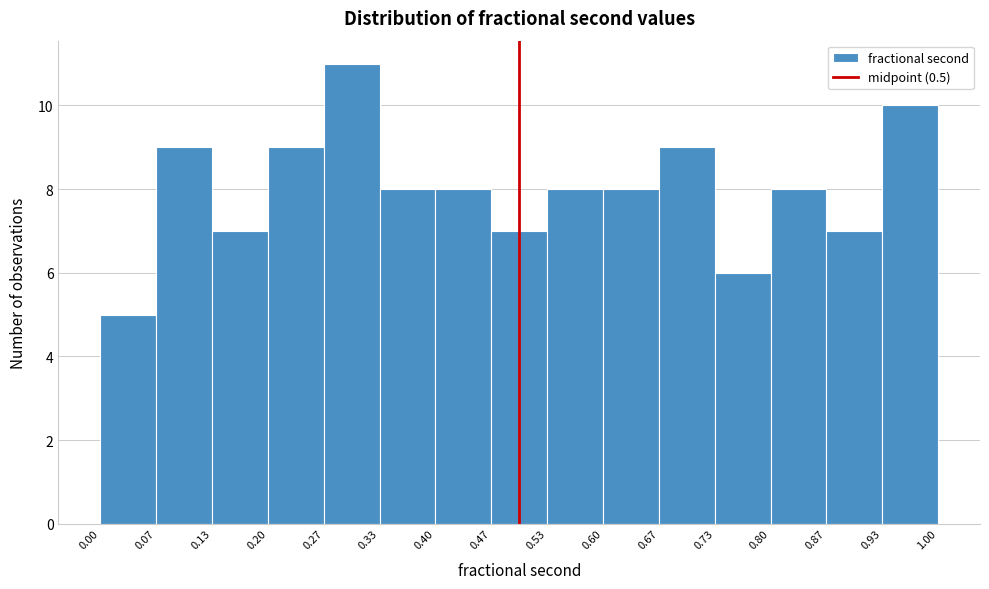

Reading left to right, list every bar in this chart as the range it spans on the x-axis followed by its height. The values are not printed on the chart, so give them approximately, as read against the axis.

0.00 to 0.07: 5
0.07 to 0.13: 9
0.13 to 0.20: 7
0.20 to 0.27: 9
0.27 to 0.33: 11
0.33 to 0.40: 8
0.40 to 0.47: 8
0.47 to 0.53: 7
0.53 to 0.60: 8
0.60 to 0.67: 8
0.67 to 0.73: 9
0.73 to 0.80: 6
0.80 to 0.87: 8
0.87 to 0.93: 7
0.93 to 1.00: 10